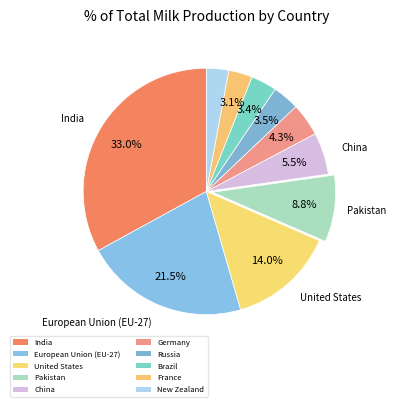

Is there any slice that represents more than half of the pie?

No